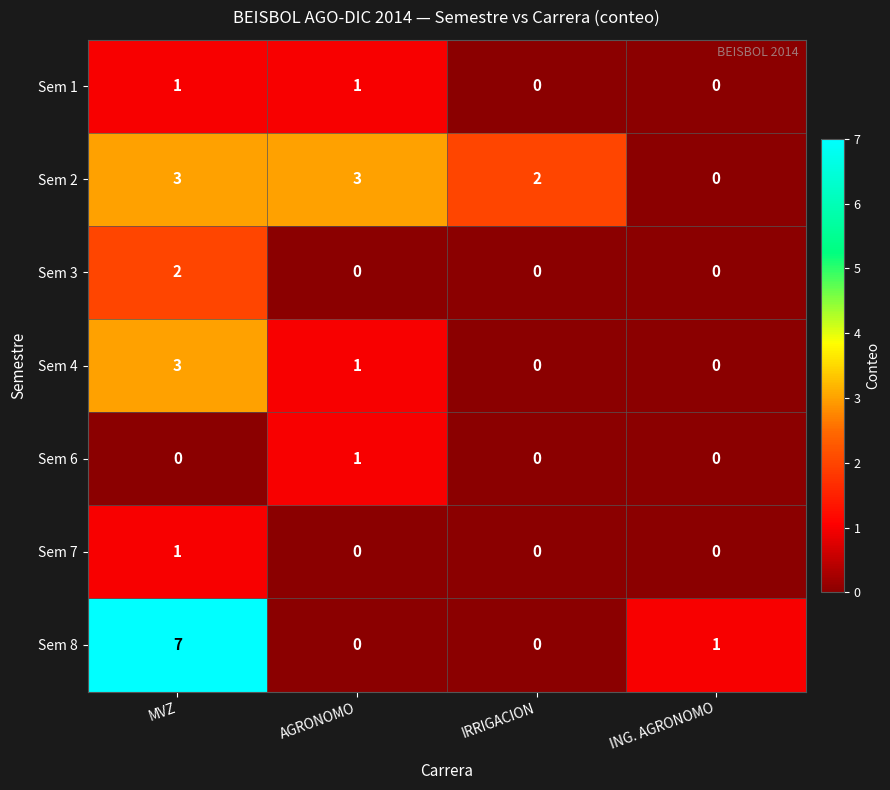

What is the maximum value shown in the chart?

7